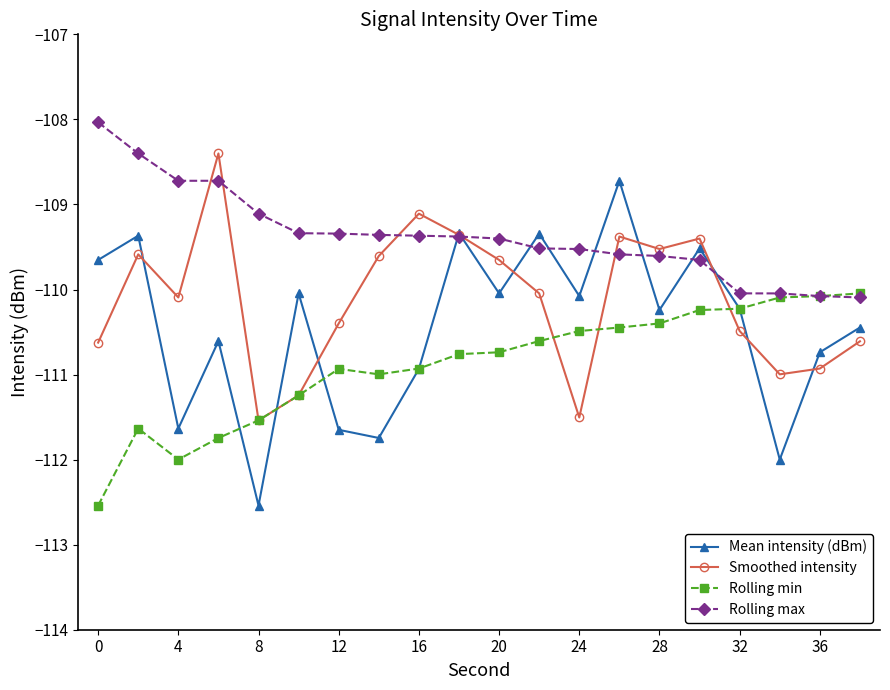

Rank the series by their average value, from lowest to highest.

Rolling min, Mean intensity (dBm), Smoothed intensity, Rolling max